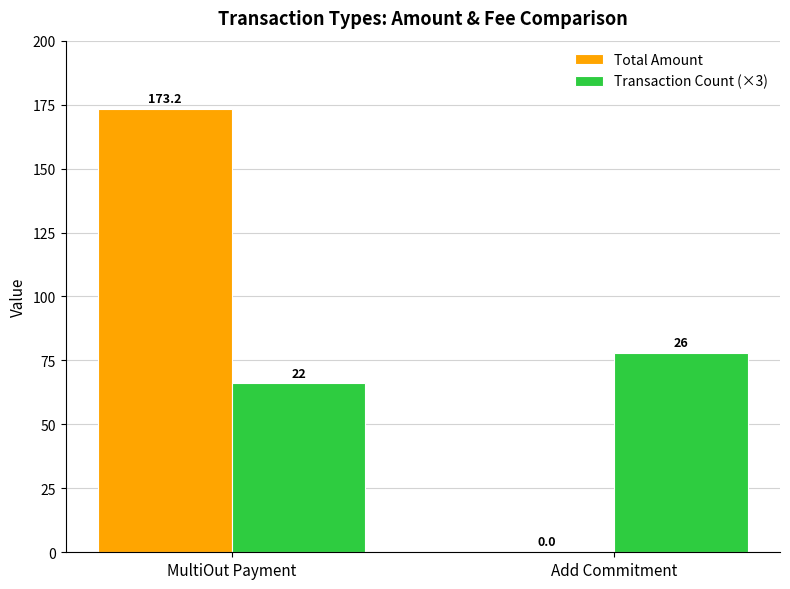

Which series has the largest total across all categories?

Total Amount